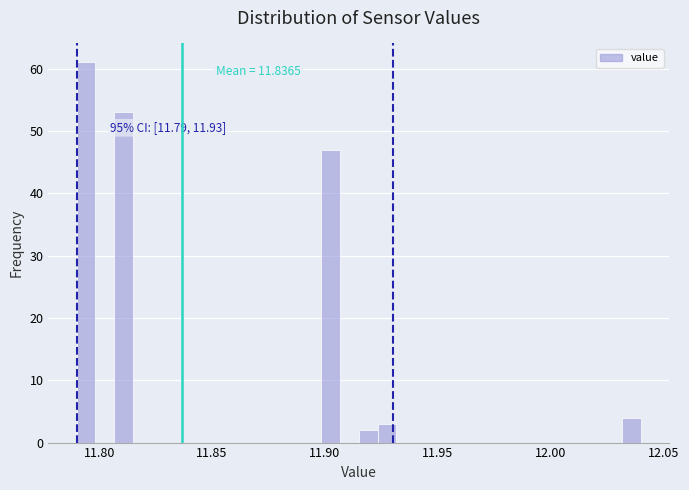

Read against the x-axis, roughly where is the centre of the tallest bar?

11.795